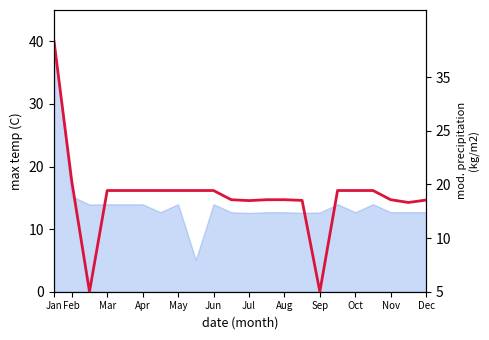

At which category does the chart reach its peak across all series?

Jan